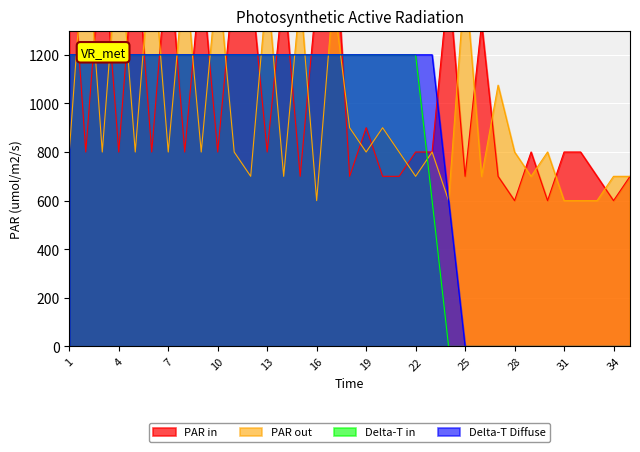

Reading left to right, extract all data points from this chart.

PAR in: 1=1773	2=800	3=1687	4=800	5=1681	6=800	7=1645	8=800	9=1549	10=800	11=1525	12=1499	13=800	14=1487	15=700	16=1446	17=1809	18=700	19=900	20=700	21=700	22=800	23=800	24=1502	25=700	26=1330	27=700	28=600	29=800	30=600	31=800	32=800	33=700	34=600	35=700
PAR out: 1=800	2=1740	3=800	4=1684	5=800	6=1656	7=800	8=1554	9=800	10=1537	11=800	12=700	13=1487	14=700	15=1446	16=600	17=1443	18=900	19=800	20=900	21=800	22=700	23=800	24=600	25=1519	26=700	27=1075	28=800	29=700	30=800	31=600	32=600	33=600	34=700	35=700
Delta-T in: 1=1200	2=1200	3=1200	4=1200	5=1200	6=1200	7=1200	8=1200	9=1200	10=1200	11=1200	12=1200	13=1200	14=1200	15=1200	16=1200	17=1200	18=1200	19=1200	20=1200	21=1200	22=1200	23=600	24=0	25=0	26=0	27=0	28=0	29=0	30=0	31=0	32=0	33=0	34=0	35=0
Delta-T Diffuse: 1=1200	2=1200	3=1200	4=1200	5=1200	6=1200	7=1200	8=1200	9=1200	10=1200	11=1200	12=1200	13=1200	14=1200	15=1200	16=1200	17=1200	18=1200	19=1200	20=1200	21=1200	22=1200	23=1200	24=600	25=0	26=0	27=0	28=0	29=0	30=0	31=0	32=0	33=0	34=0	35=0